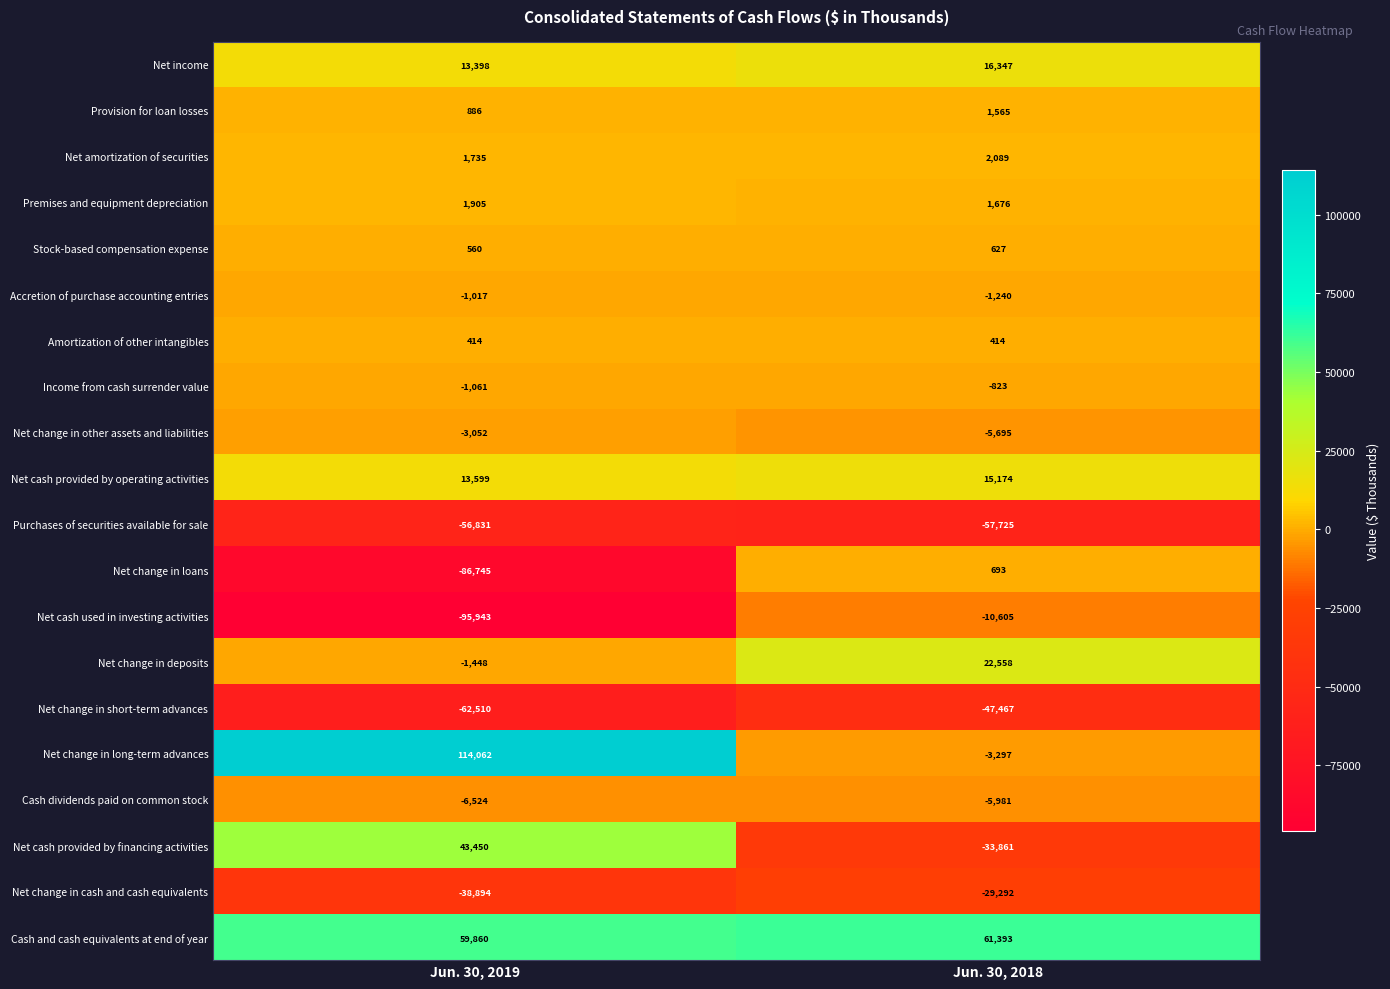

What is the greatest value displayed?

114062